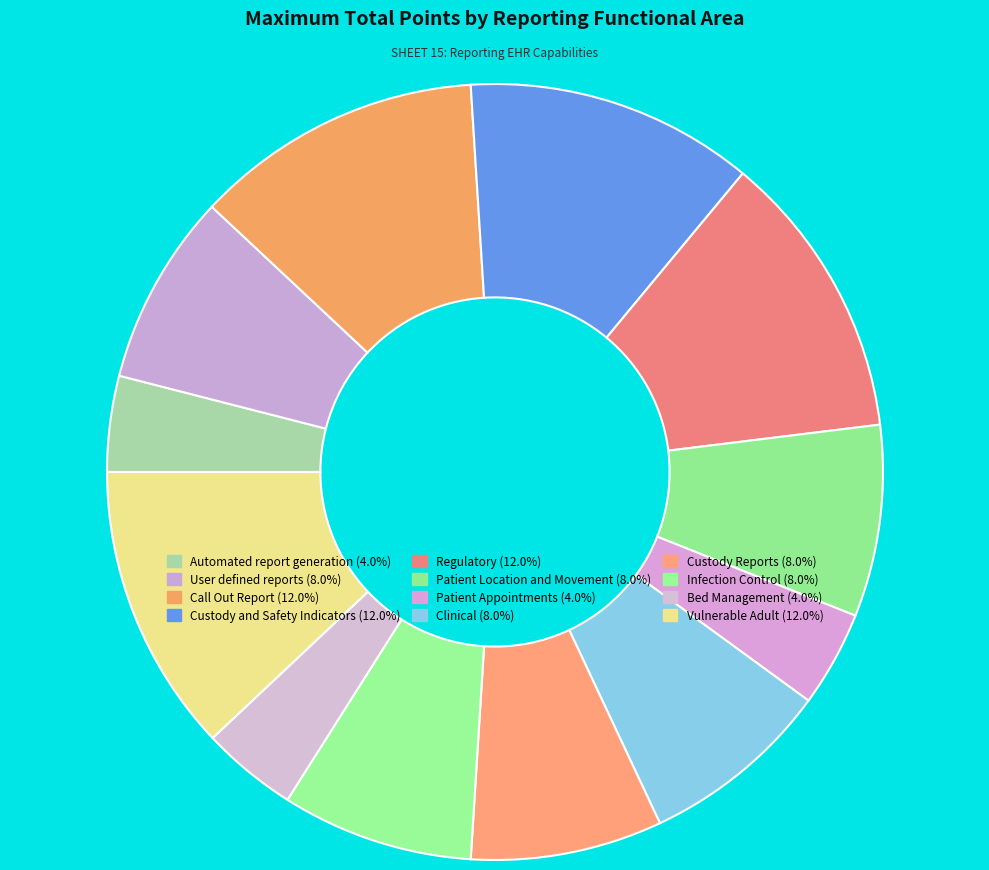

Is it true that Call Out Report is 3% of the pie?

False